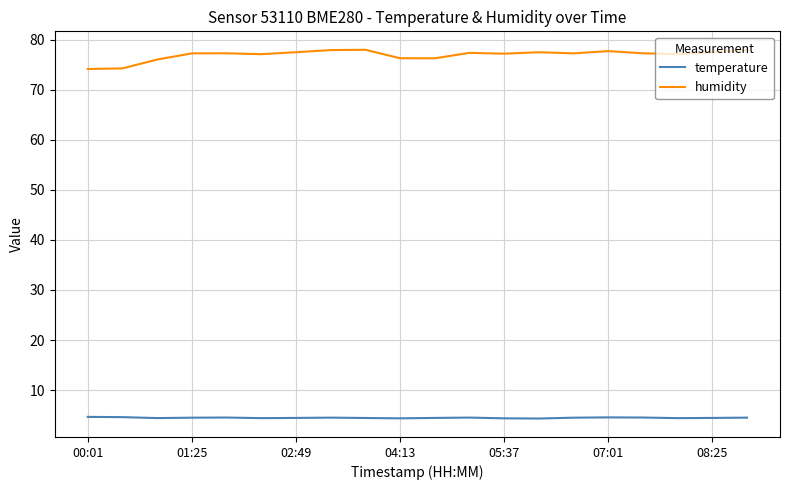

Which series has the widest spread of values?

humidity